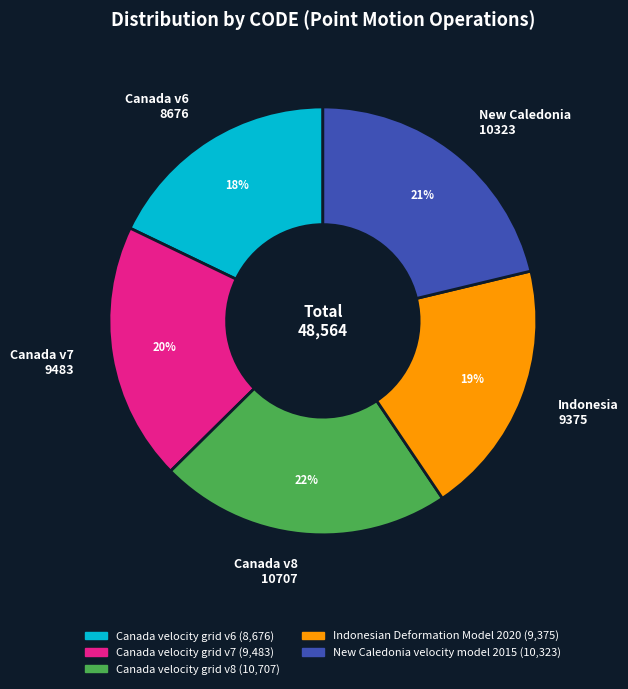

The New Caledonia 10323 slice represents 21% of the pie. True or false?

True